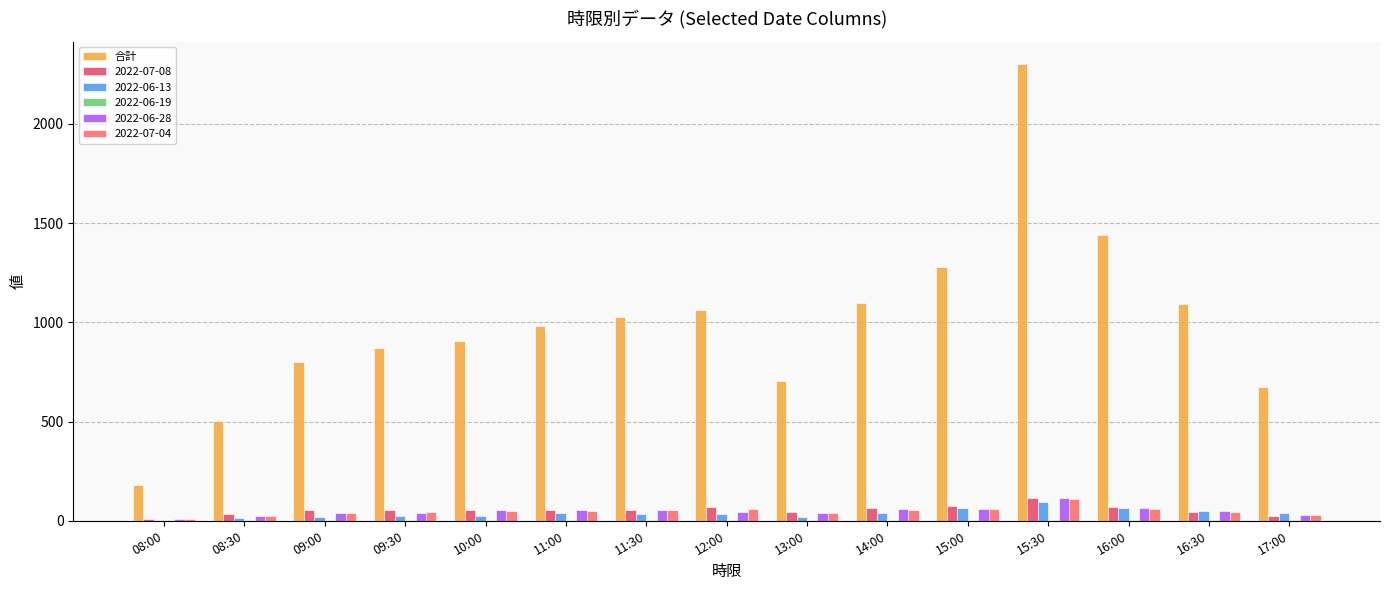

Which category has the highest value across all series?

15:30